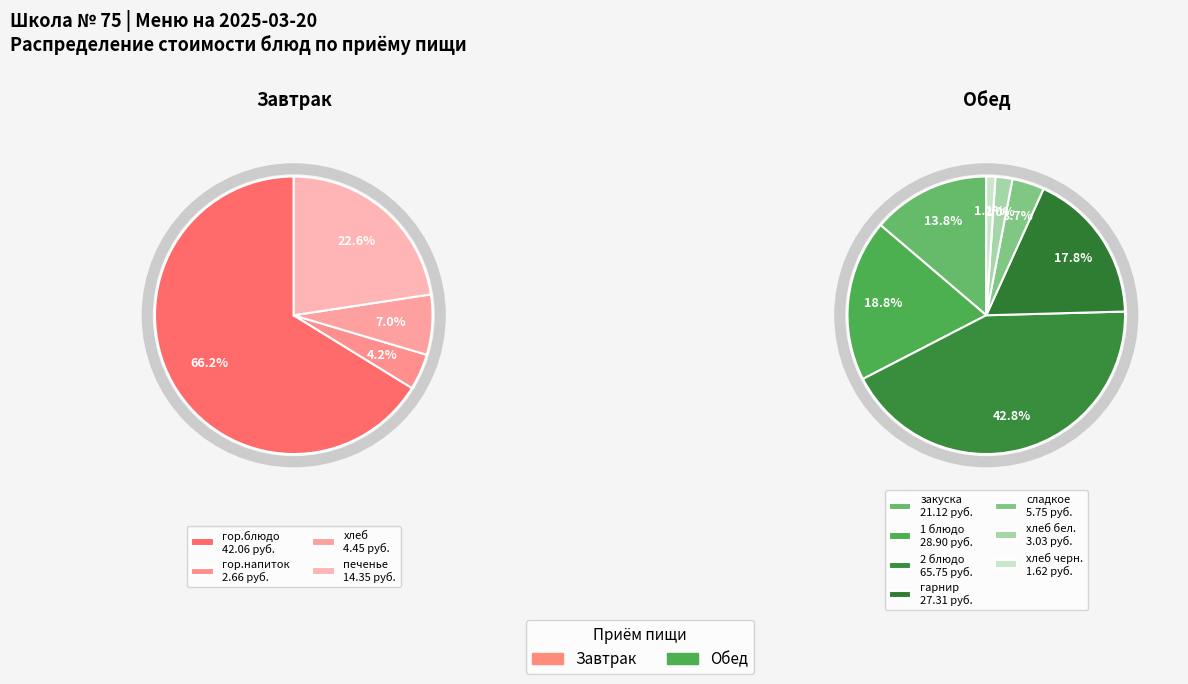

Which slice is the smallest?

Хлеб ржаной